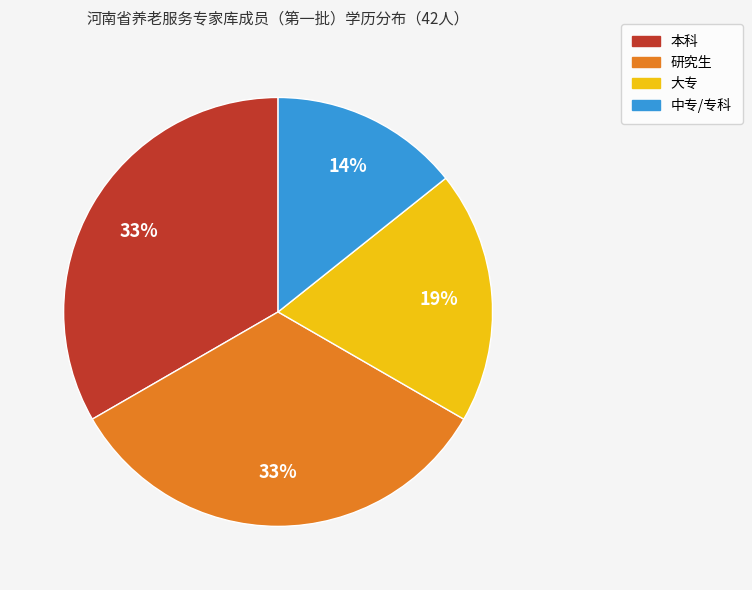

Combined, do 中专/专科 and 本科 account for over 50%?

No